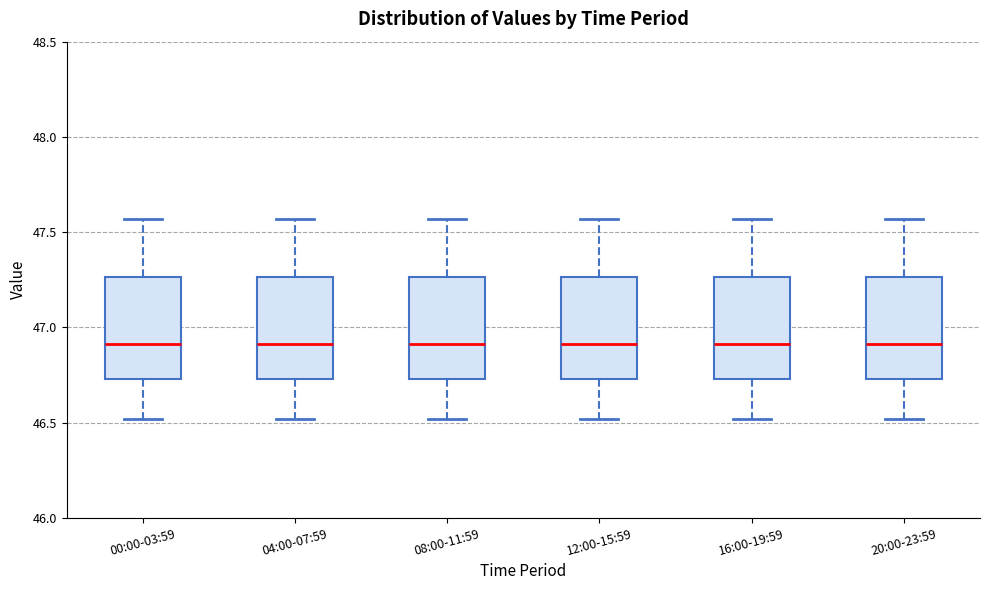

Reading left to right, read every box against the y-axis: the position of its median line, the range the box covers, and the ends of its whiskers. The values are not printed on the chart, so give them approximately, as read against the axis.

00:00-03:59: median 46.90, box 46.75 to 47.25, whiskers 46.50 to 47.55
04:00-07:59: median 46.90, box 46.75 to 47.25, whiskers 46.50 to 47.55
08:00-11:59: median 46.90, box 46.75 to 47.25, whiskers 46.50 to 47.55
12:00-15:59: median 46.90, box 46.75 to 47.25, whiskers 46.50 to 47.55
16:00-19:59: median 46.90, box 46.75 to 47.25, whiskers 46.50 to 47.55
20:00-23:59: median 46.90, box 46.75 to 47.25, whiskers 46.50 to 47.55